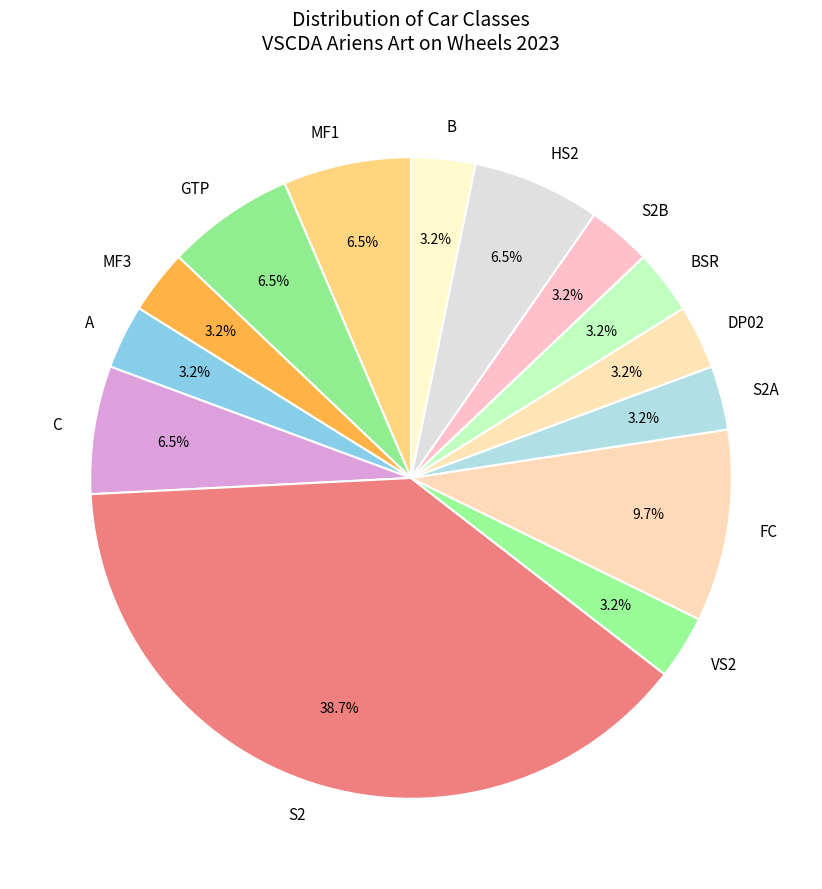

The S2A slice represents 3% of the pie. True or false?

True